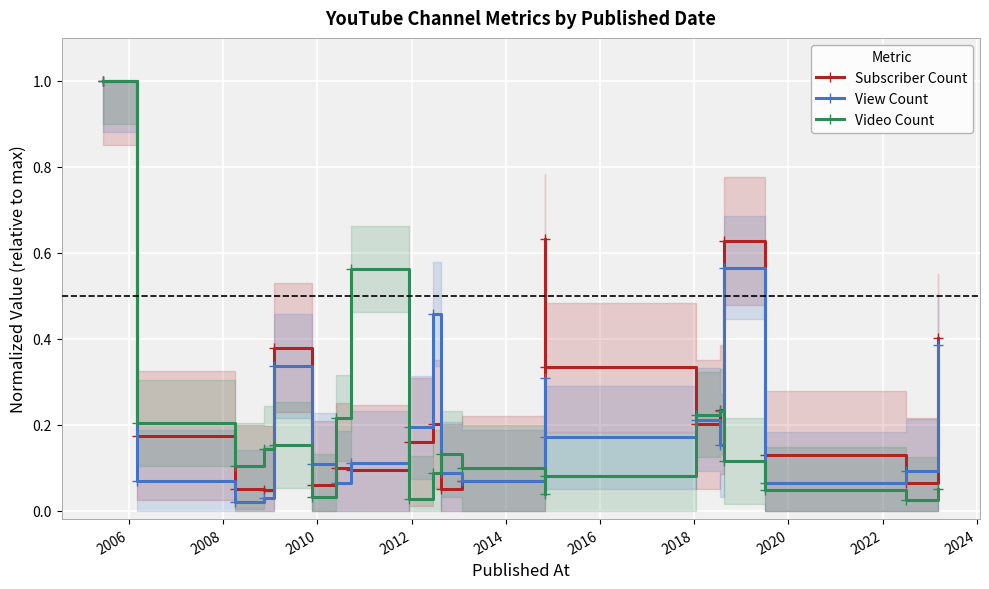

True or false: Video Count has more than 0 interior local peaks.

True